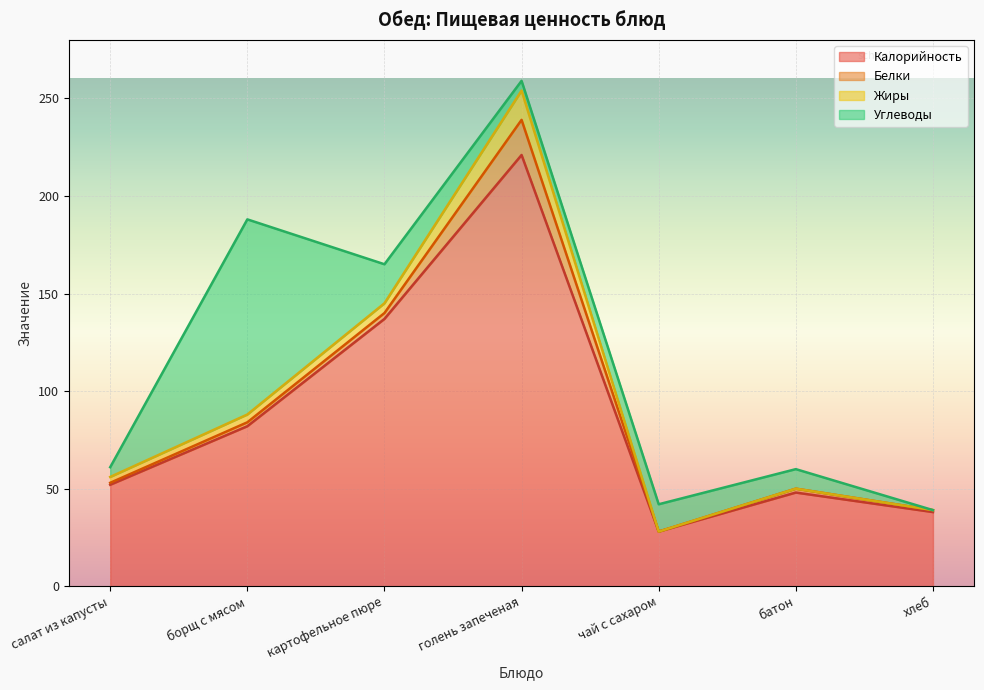

How many data points in Углеводы are above 10?

3